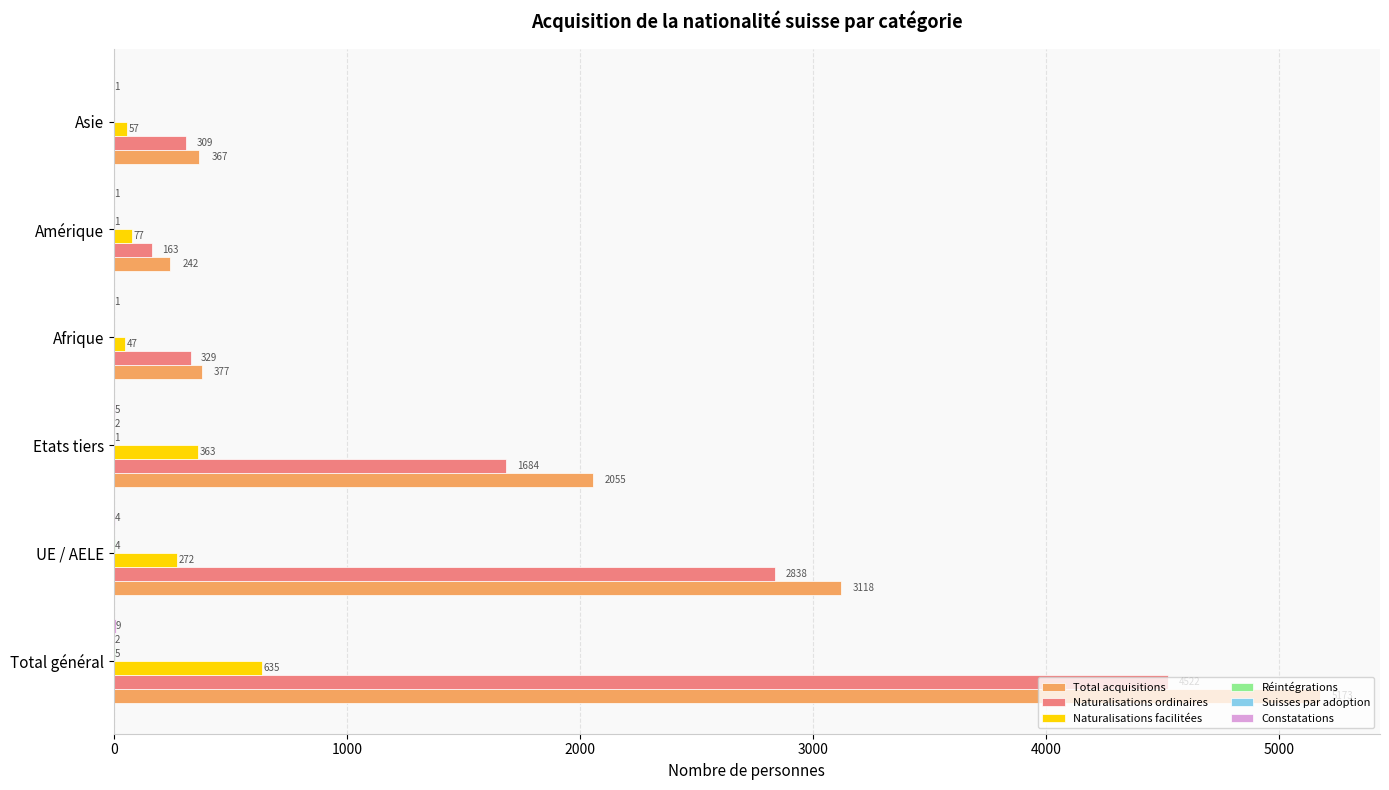

What is the total value across all series at Etats tiers?

4110